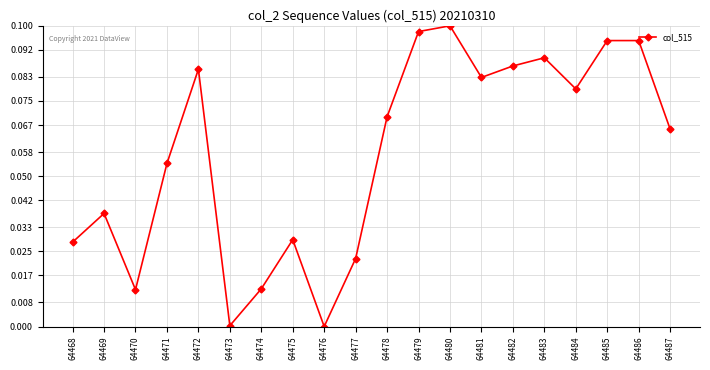

How many data points does each series have?

20